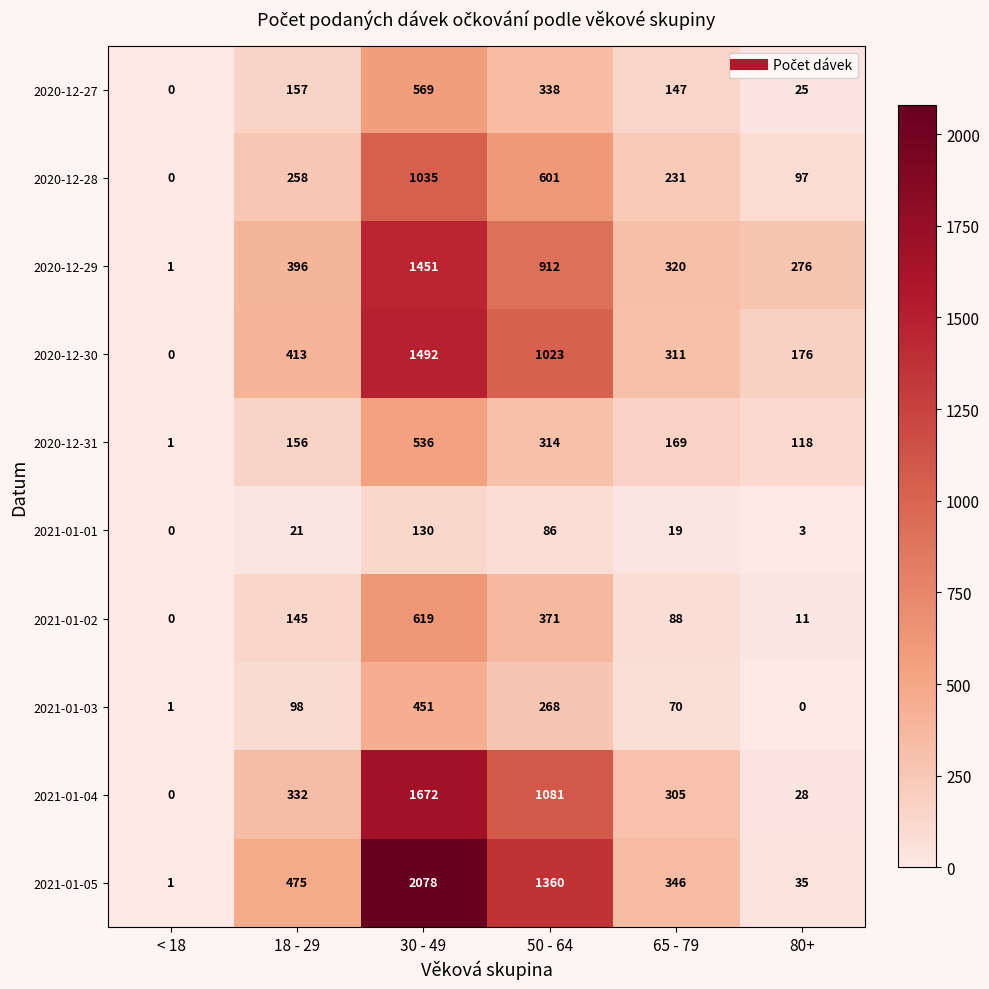

Which category has the highest value across all series?

30 - 49